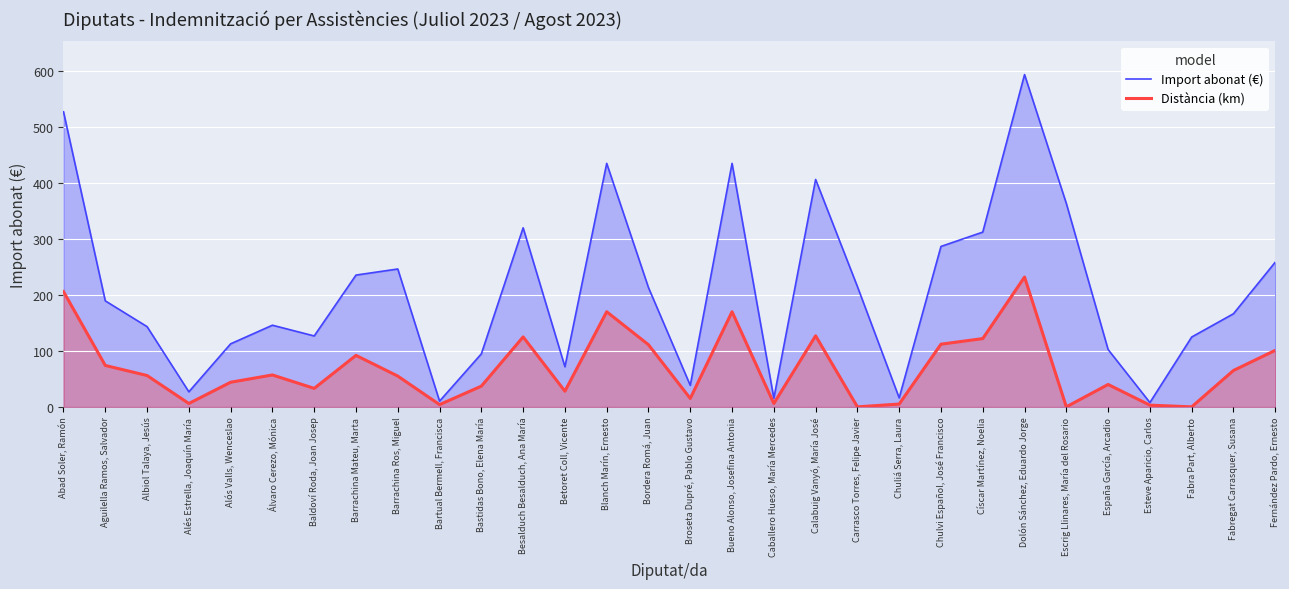

List the series in order of their overall mean, highest first.

Import abonat (€), Distància (km)